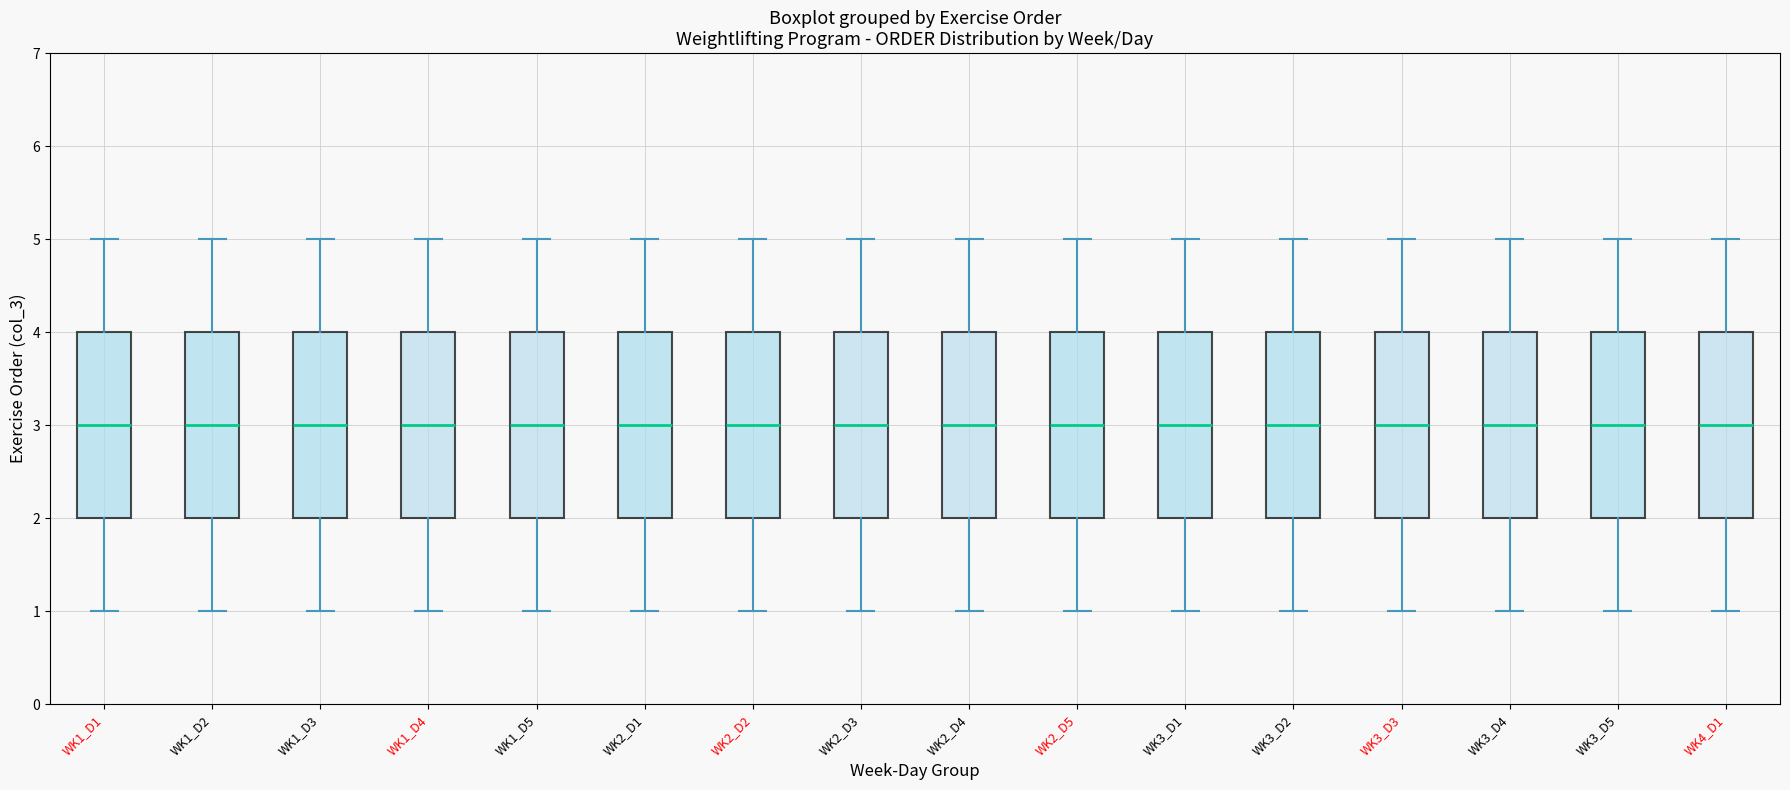

Reading left to right, read every box against the y-axis: the position of its median line, the range the box covers, and the ends of its whiskers. The values are not printed on the chart, so give them approximately, as read against the axis.

WK1_D1: median 3, box 2 to 4, whiskers 1 to 5
WK1_D2: median 3, box 2 to 4, whiskers 1 to 5
WK1_D3: median 3, box 2 to 4, whiskers 1 to 5
WK1_D4: median 3, box 2 to 4, whiskers 1 to 5
WK1_D5: median 3, box 2 to 4, whiskers 1 to 5
WK2_D1: median 3, box 2 to 4, whiskers 1 to 5
WK2_D2: median 3, box 2 to 4, whiskers 1 to 5
WK2_D3: median 3, box 2 to 4, whiskers 1 to 5
WK2_D4: median 3, box 2 to 4, whiskers 1 to 5
WK2_D5: median 3, box 2 to 4, whiskers 1 to 5
WK3_D1: median 3, box 2 to 4, whiskers 1 to 5
WK3_D2: median 3, box 2 to 4, whiskers 1 to 5
WK3_D3: median 3, box 2 to 4, whiskers 1 to 5
WK3_D4: median 3, box 2 to 4, whiskers 1 to 5
WK3_D5: median 3, box 2 to 4, whiskers 1 to 5
WK4_D1: median 3, box 2 to 4, whiskers 1 to 5